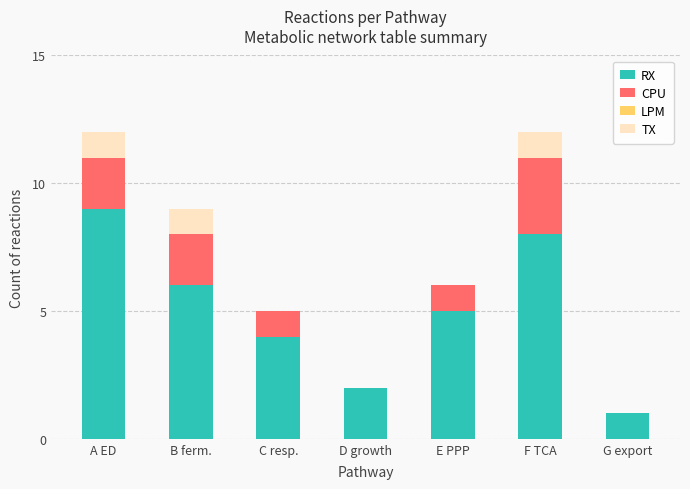

The value of RX at B ferm. is 3. True or false?

False